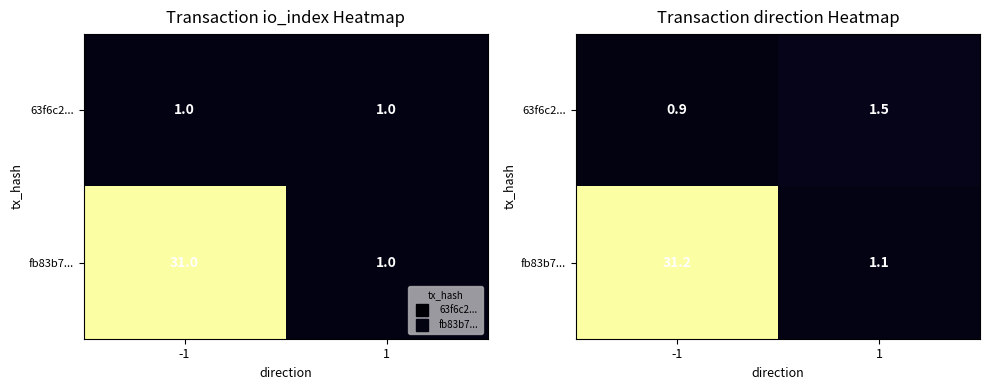

What is the maximum value for fb83b7...?

31.2